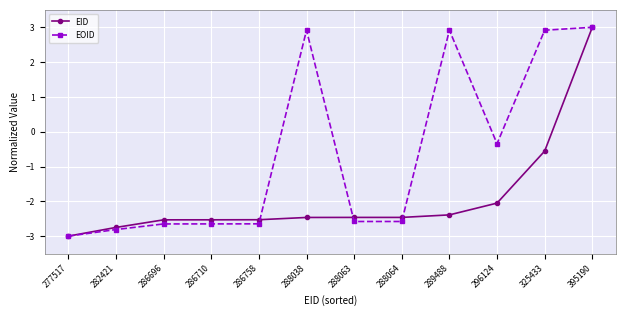

How many distinct data groups are displayed?

2